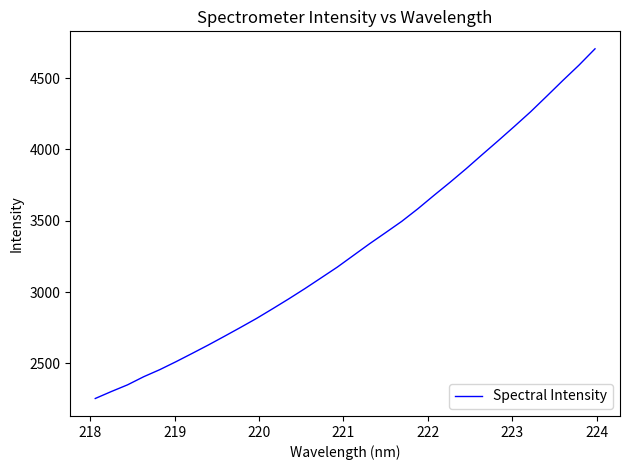

What is the smallest value displayed?

2253.4